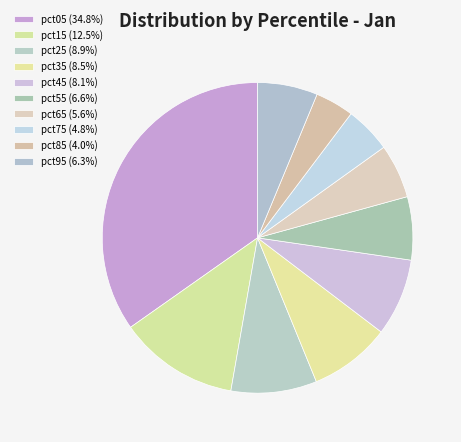

What percentage is the pct05 slice, to the nearest percent?

35%